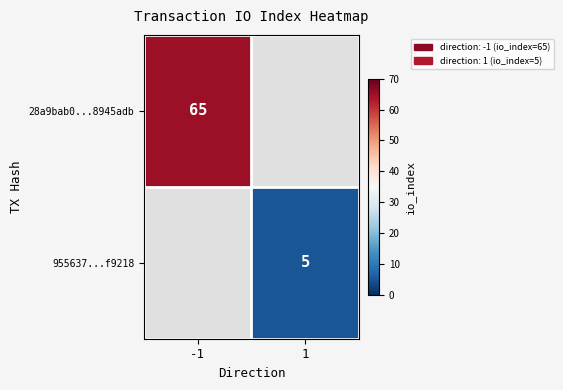

True or false: 28a9bab0...8945adb has a value of 65 at -1.

True